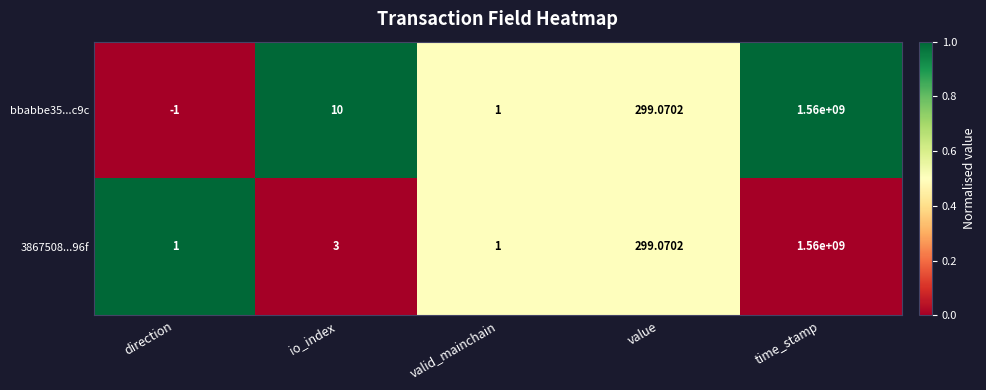

Is the value of 3867508...96f at value greater than the value of bbabbe35...c9c at valid_mainchain?

Yes